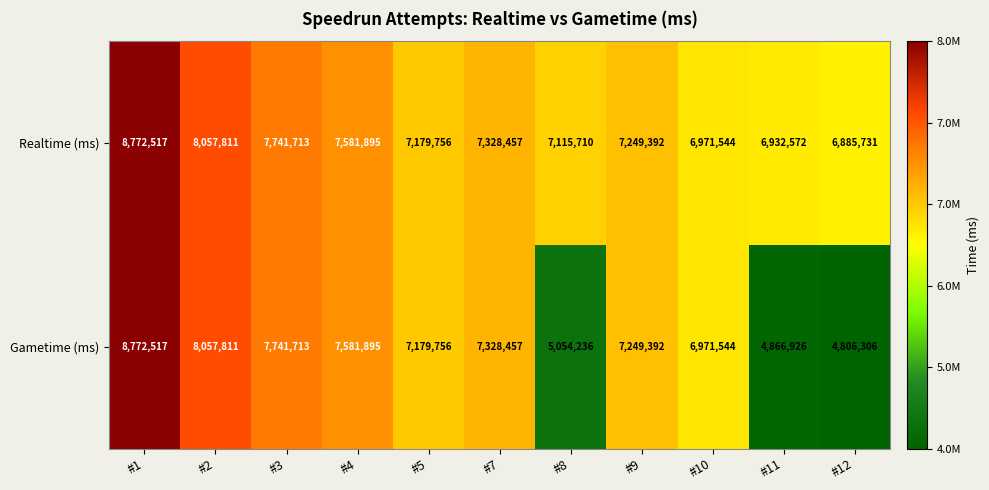

What is the sum of the Gametime (ms) values at #9 and #3?

14991105